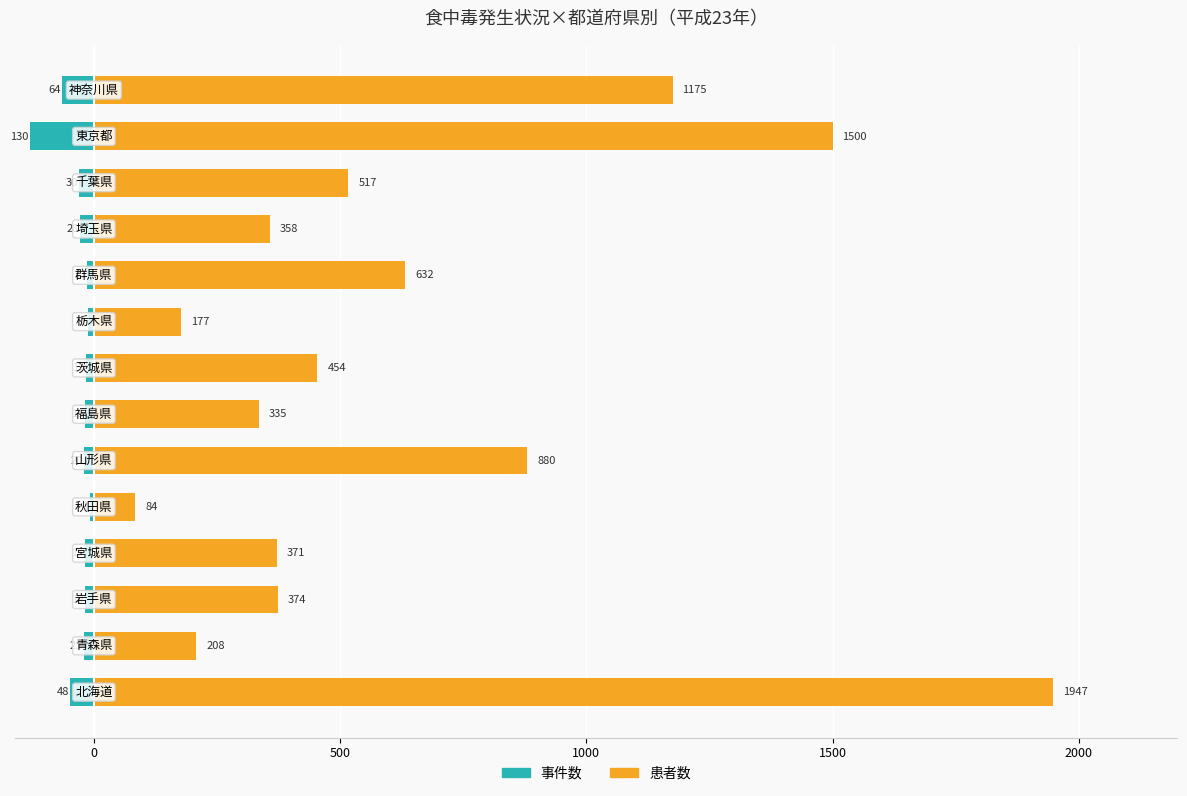

Reading left to right, what are all the values shown in this chart?

事件数: -48	-21	-19	-18	-7	-20	-18	-17	-12	-13	-28	-30	-130	-64
患者数: 1947	208	374	371	84	880	335	454	177	632	358	517	1500	1175